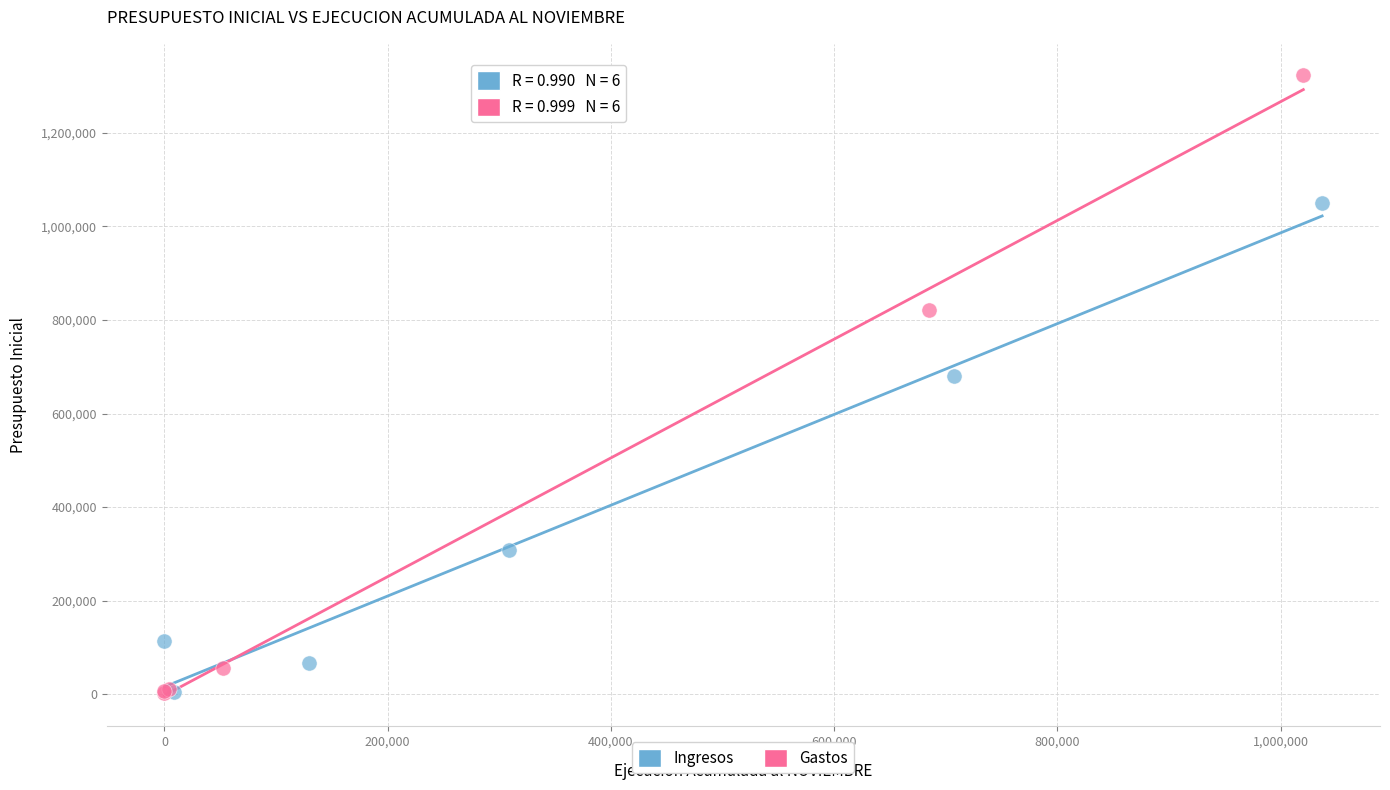

Which series has the widest spread of Y values?

Gastos